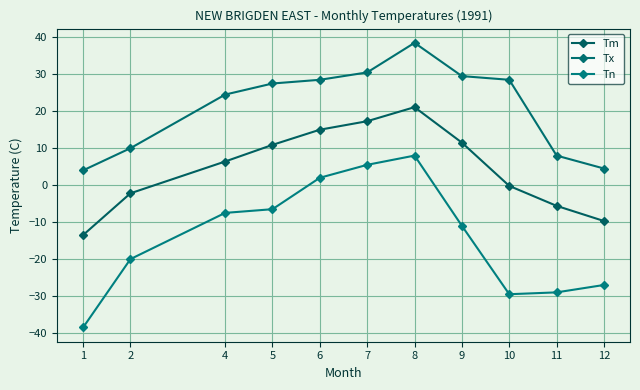

What is the value of the Tx point at the 10th from the left?

8.0